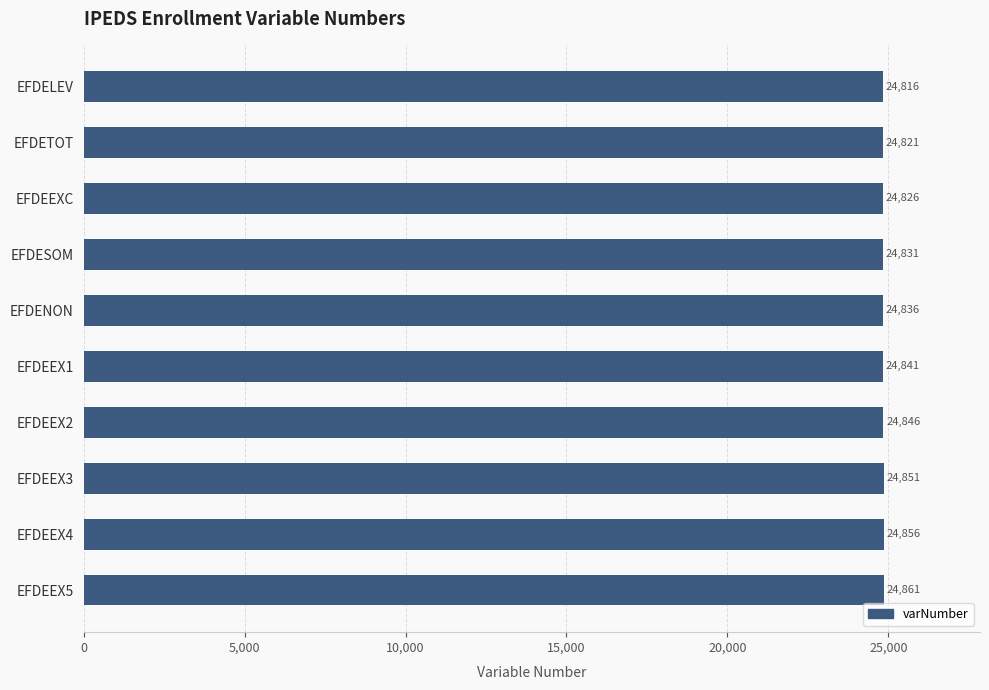

Where is the data nearest to the value 24838?

EFDENON